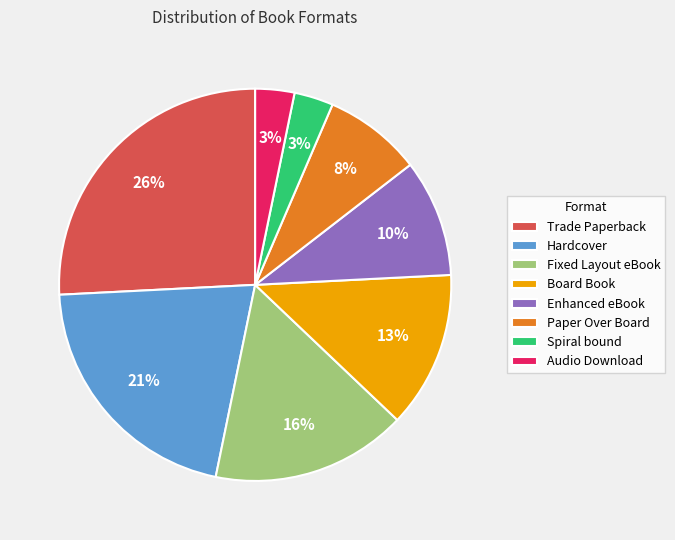

To the nearest percent, what portion does Trade Paperback represent?

26%